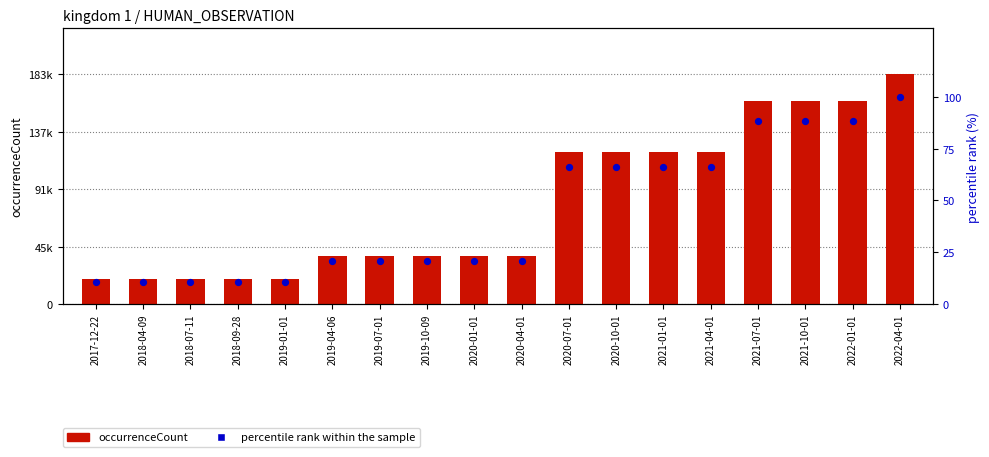

Which series has the largest total across all categories?

occurrenceCount